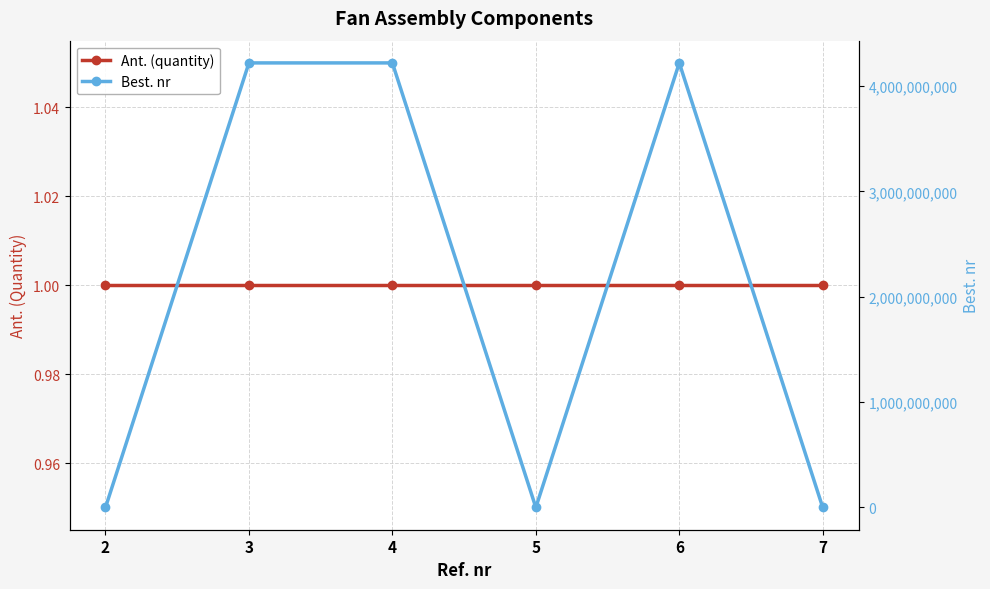

At how many categories does at least one series exceed 3013536694?

3